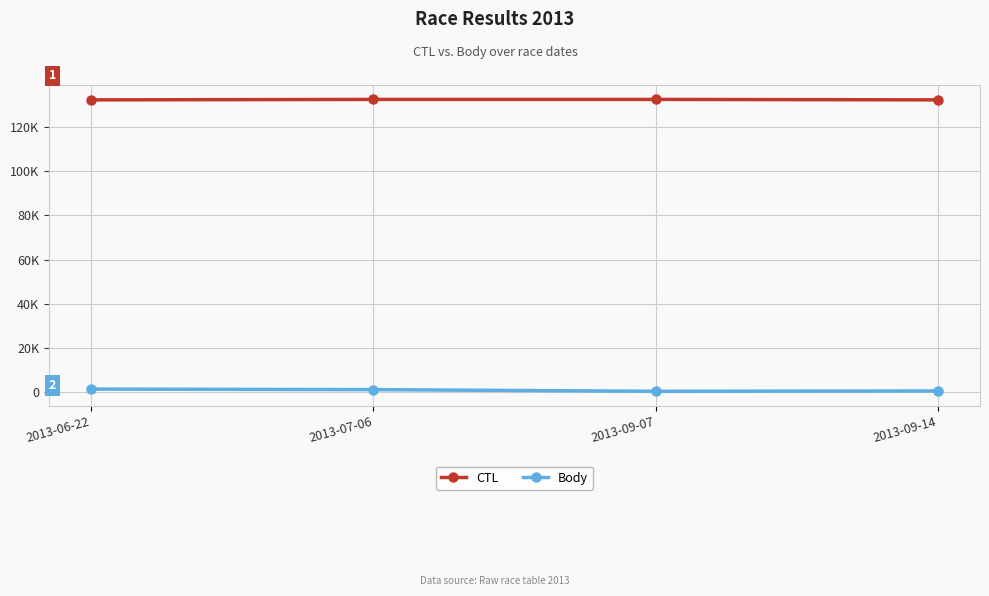

Reading right to left, what are all the values shown in this chart?

CTL: 2013-09-14=132208	2013-09-07=132413	2013-07-06=132408	2013-06-22=132203
Body: 2013-09-14=554	2013-09-07=404	2013-07-06=1156	2013-06-22=1406